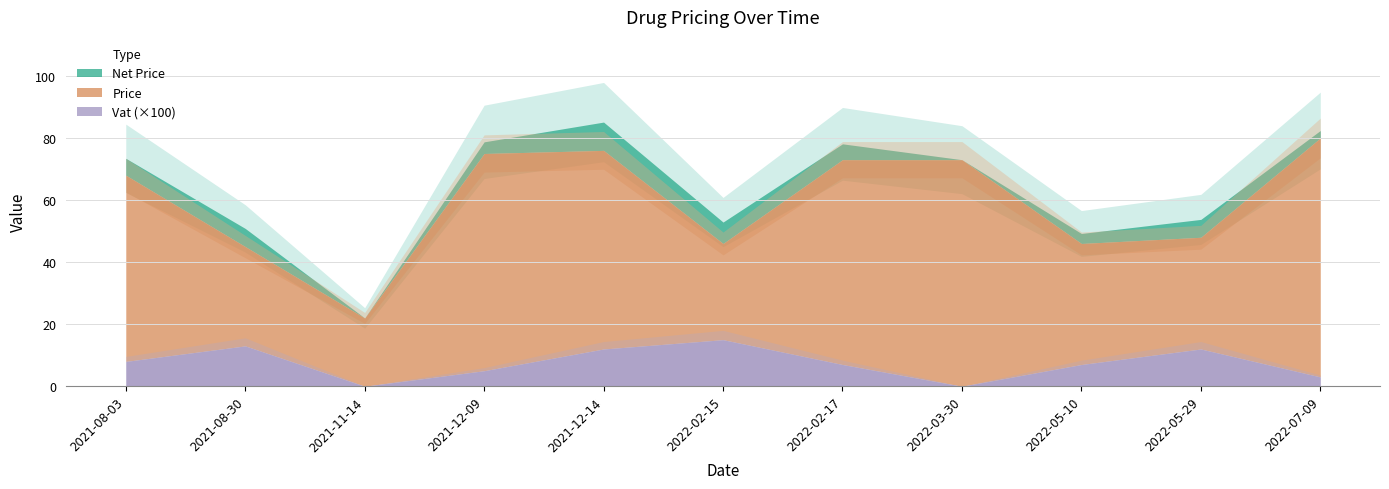

Reading left to right, extract all data points from this chart.

Net Price: 73.4	50.9	22.0	78.8	85.1	52.9	78.1	73.0	49.2	53.8	82.4
Price: 68.0	45.0	22.0	75.0	76.0	46.0	73.0	73.0	46.0	48.0	80.0
Vat: 0.1	0.1	0.0	0.1	0.1	0.1	0.1	0.0	0.1	0.1	0.0